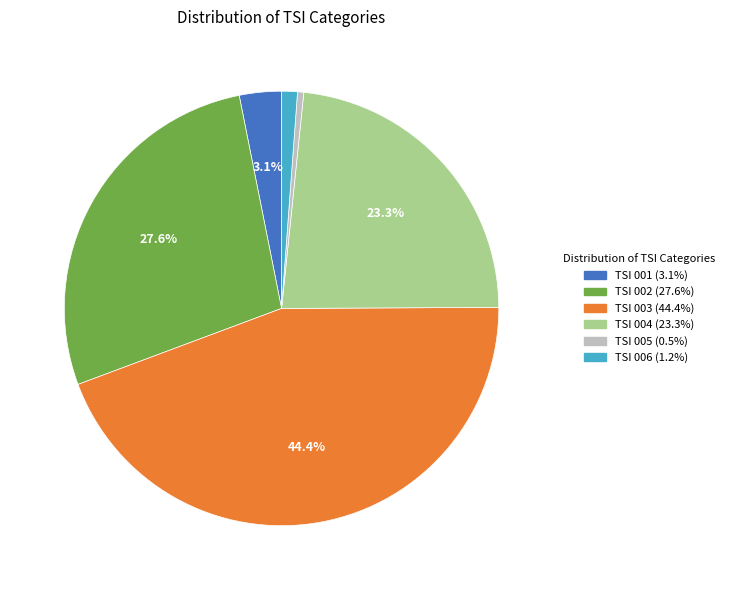

What is the ratio of the value at TSI 004 to the value at TSI 002?

0.8